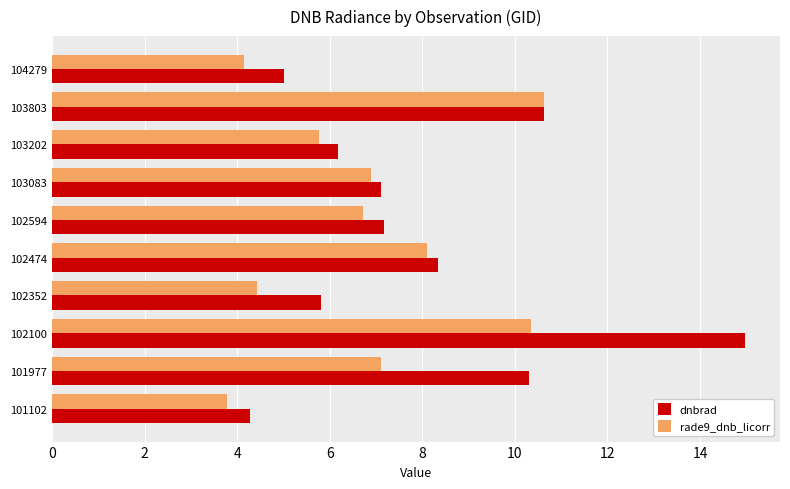

What is the sum of all rade9_dnb_licorr values?

67.9